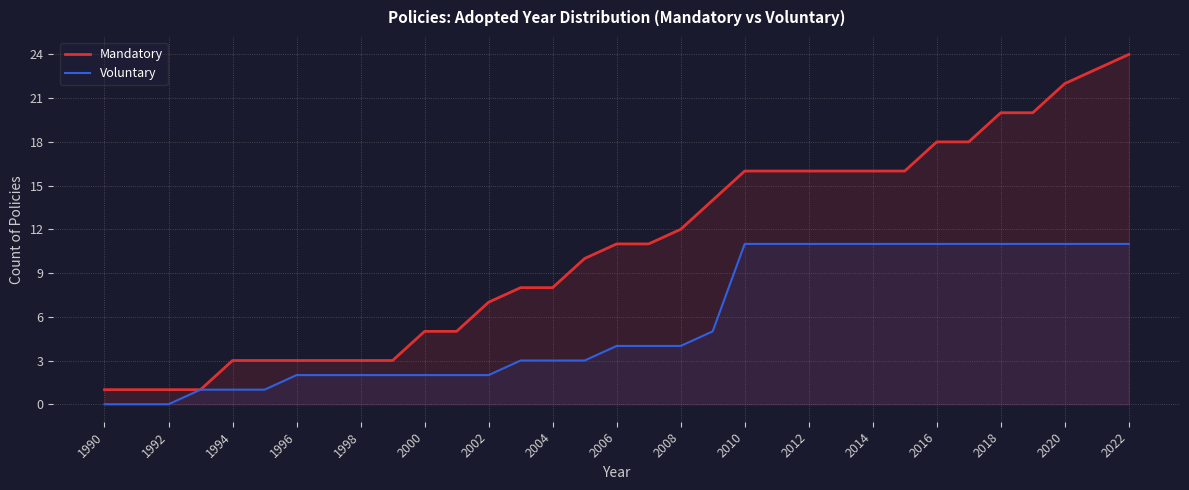

Reading right to left, transcribe all the data shown in this chart.

Mandatory: 24	23	22	20	20	18	18	16	16	16	16	16	16	14	12	11	11	10	8	8	7	5	5	3	3	3	3	3	3	1	1	1	1
Voluntary: 11	11	11	11	11	11	11	11	11	11	11	11	11	5	4	4	4	3	3	3	2	2	2	2	2	2	2	1	1	1	0	0	0